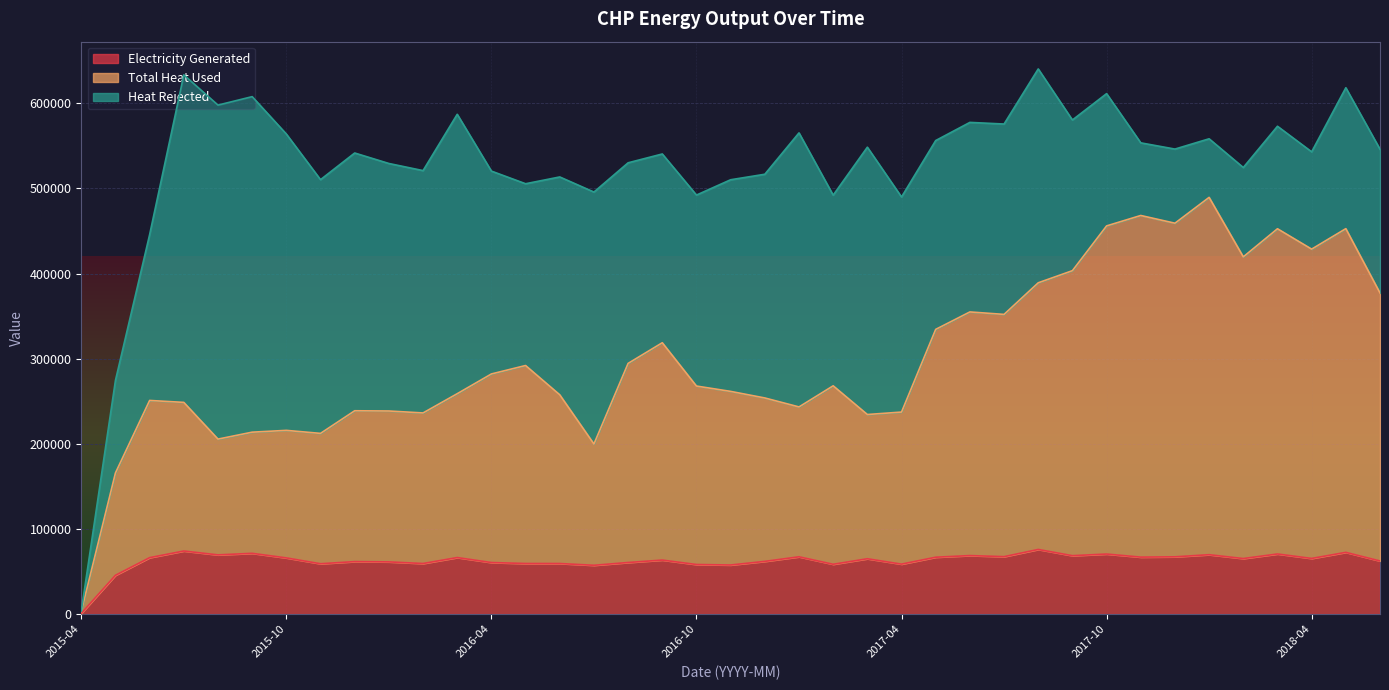

What is the sum of the Electricity Generated values at 2015-11 and 2018-02?

124379.0